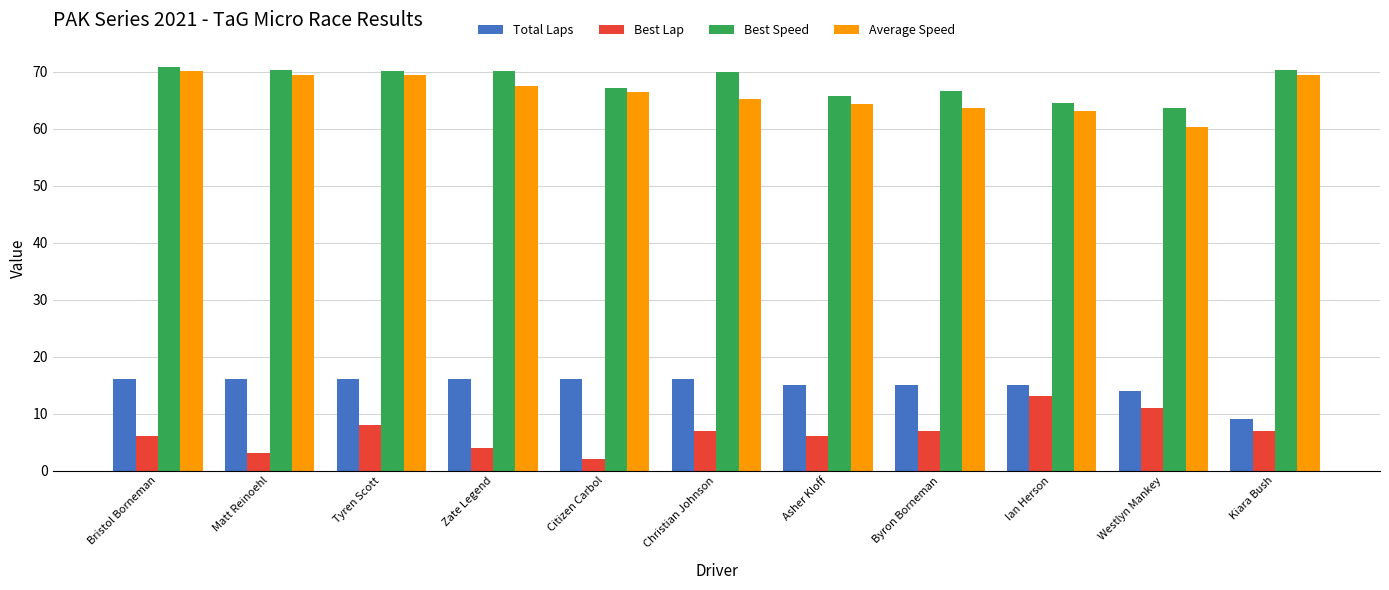

What is the greatest value displayed?

70.8